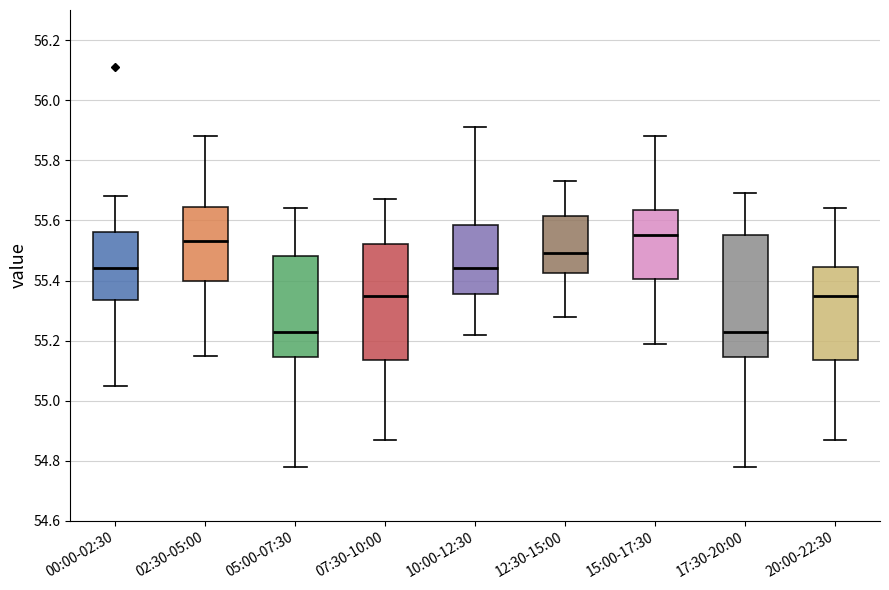

Where does the upper whisker of the box for 20:00-22:30 end on the y-axis? The values are not printed on the chart, so give them approximately, as read against the axis.

55.64